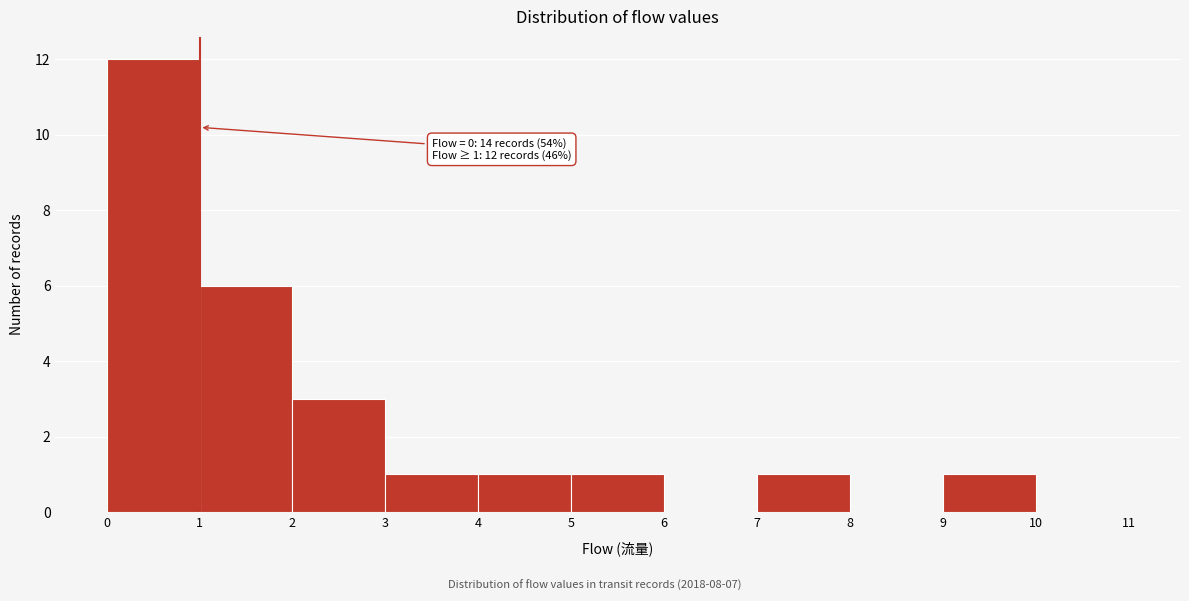

Which range on the x-axis has the tallest bar?

0 to 1